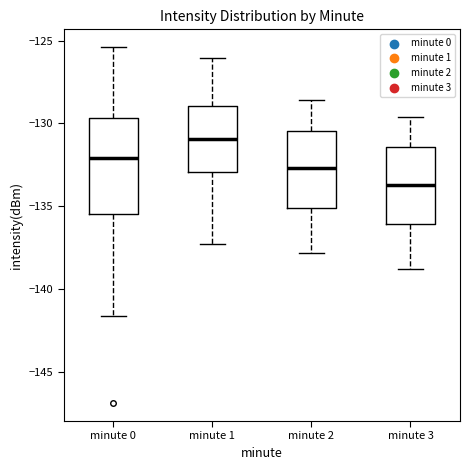

Which box is the tallest, from its lower edge to its upper edge?

minute 0